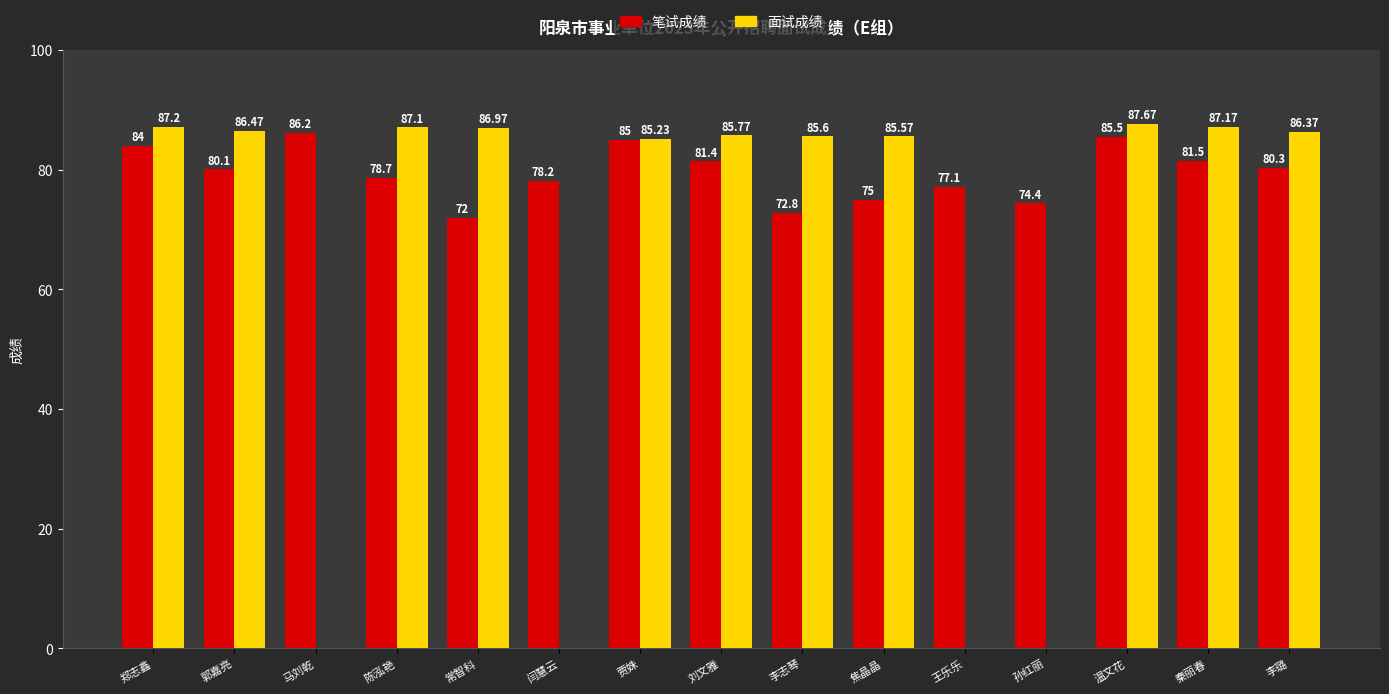

Does the chart contain stacked bars?

No